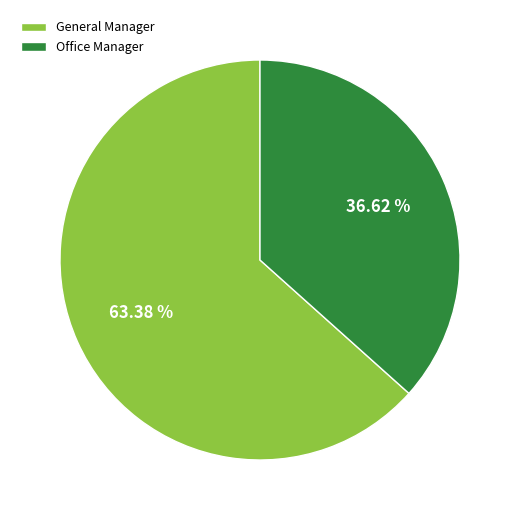

True or false: Office Manager accounts for 26% of the total.

False